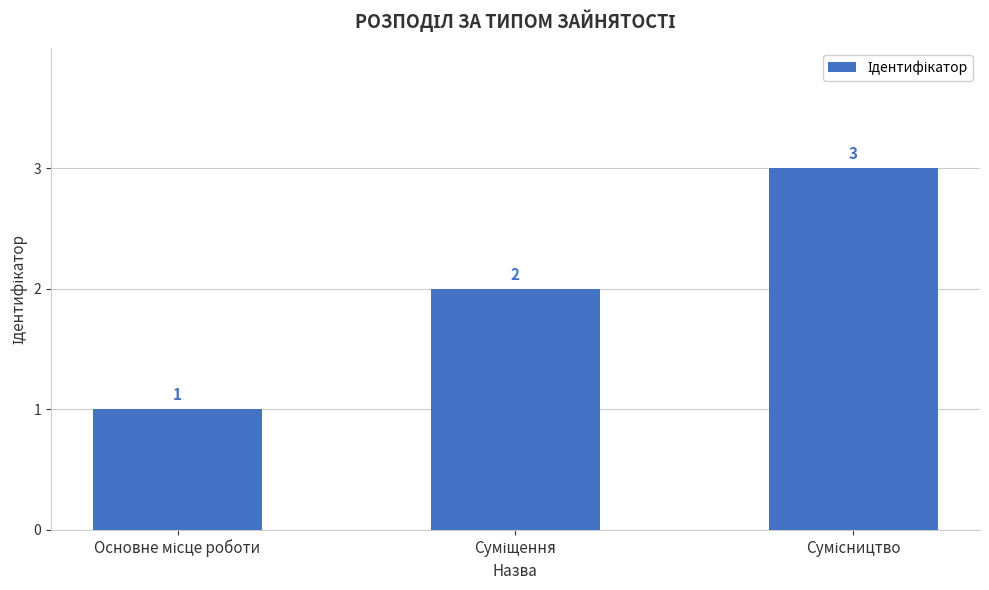

Count the values in the range 1 to 3.

3